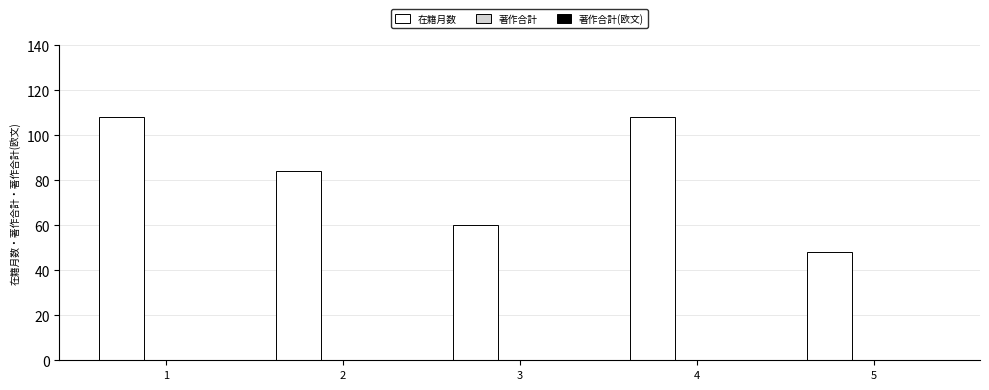

What is the ratio of the value at 2 to the value at 4?

0.8